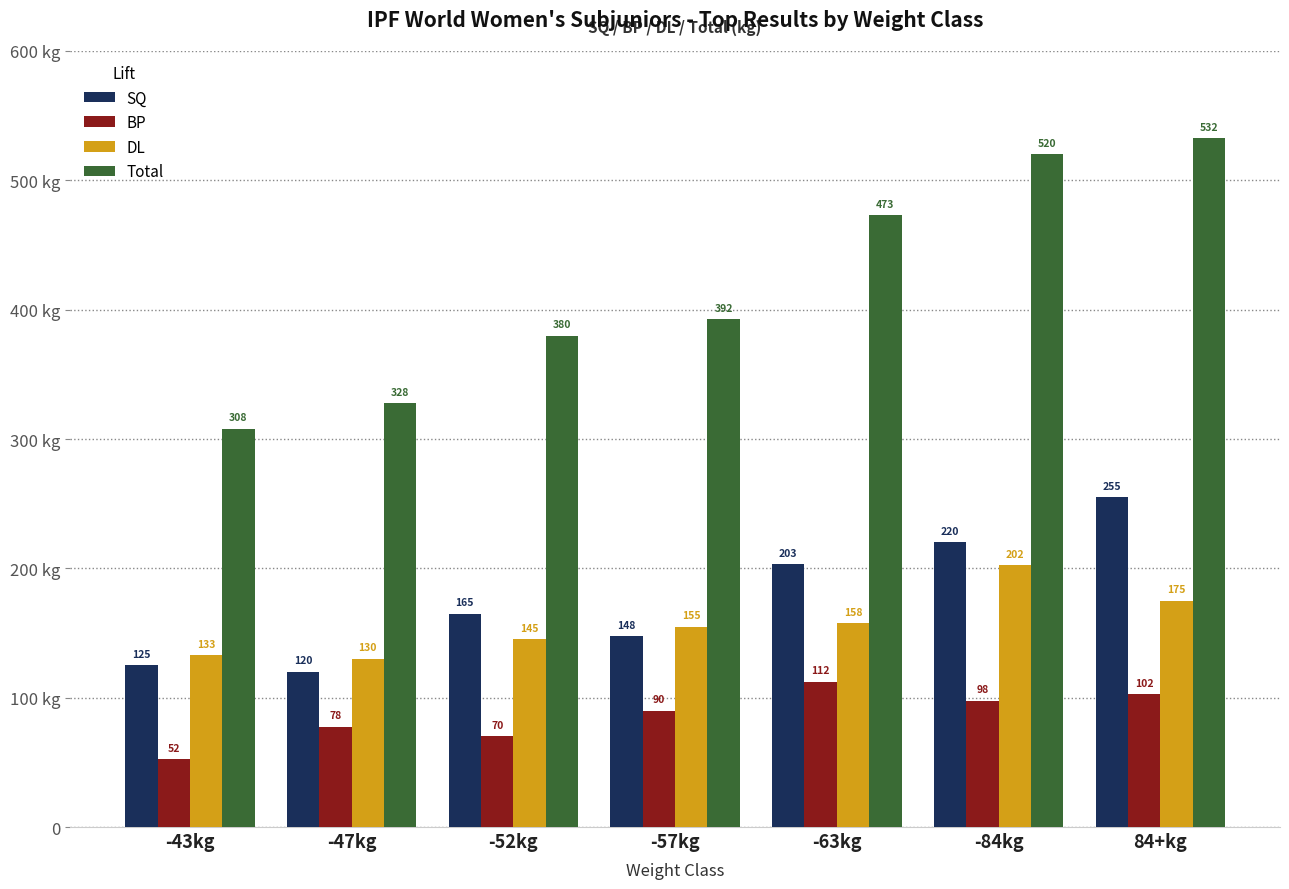

The value of Total at -47kg is 427.7. True or false?

False